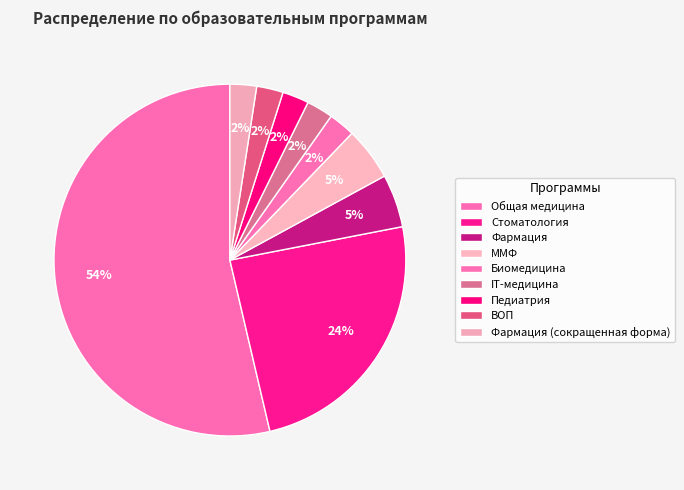

Which has a higher value, ВОП or Стоматология?

Стоматология